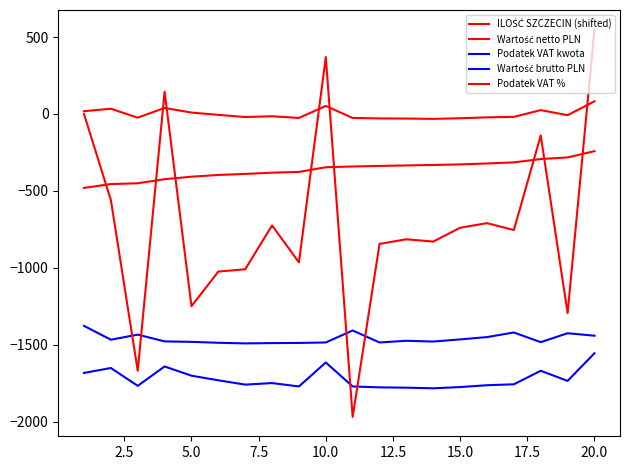

Which series has the largest range (max minus min)?

Podatek VAT %